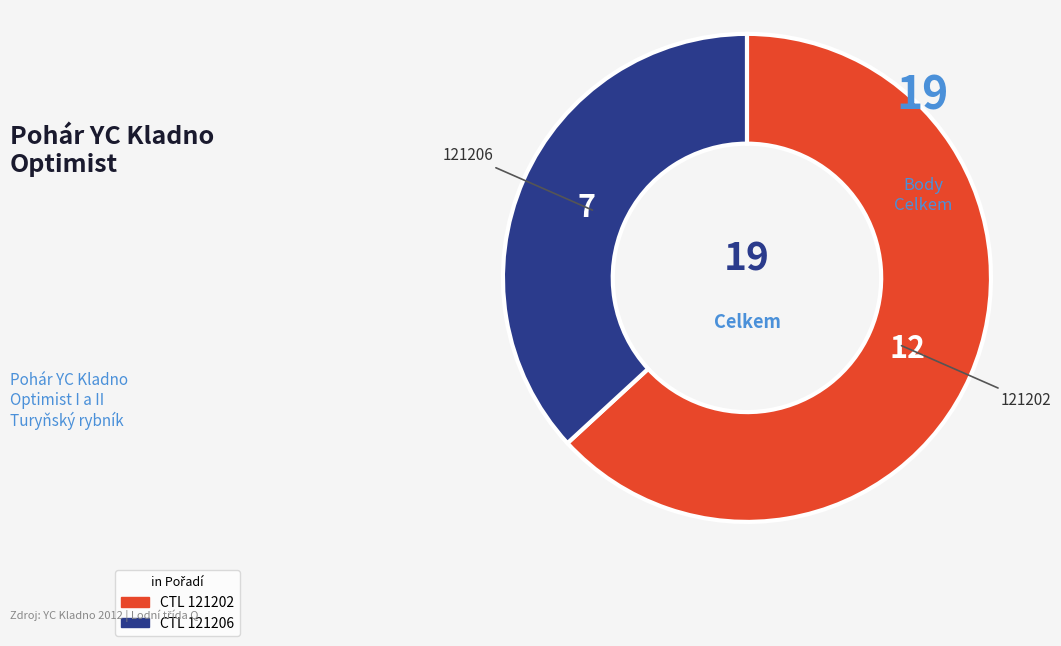

Is there a majority slice in this chart?

Yes